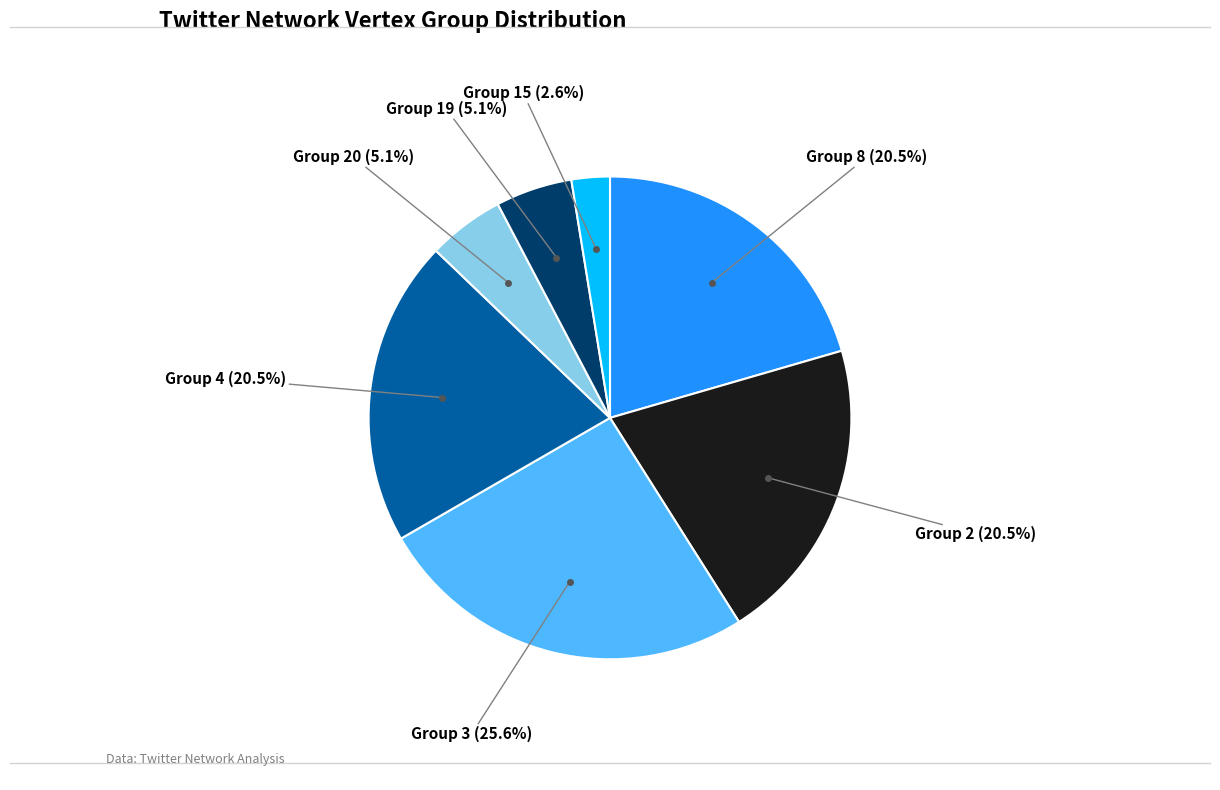

How many segments does this pie chart have?

7